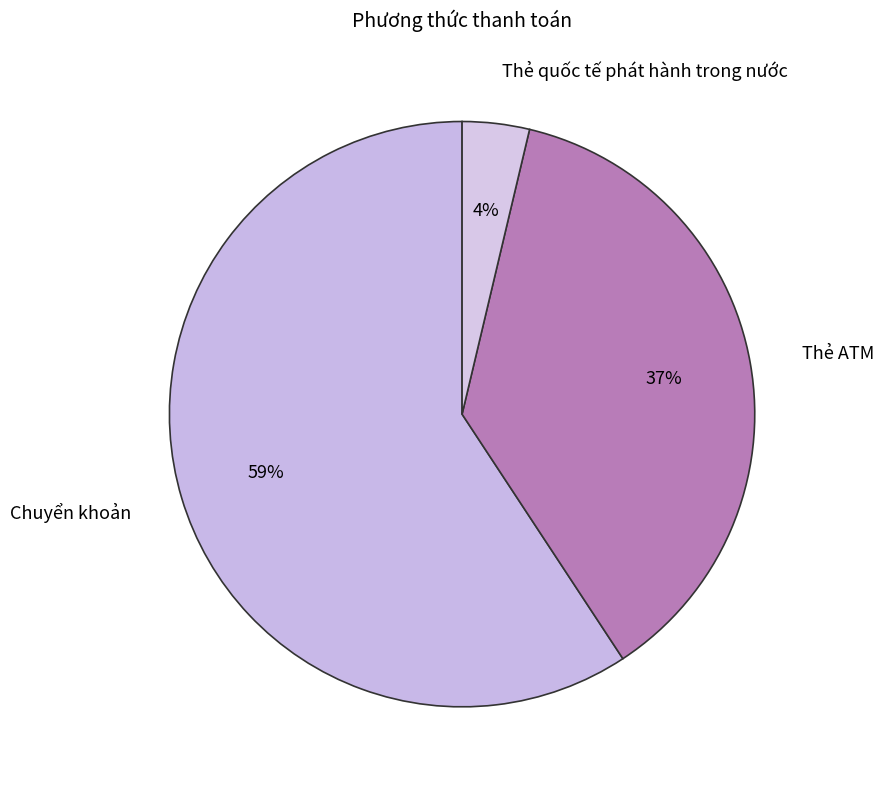

Count the number of slices in the pie.

3